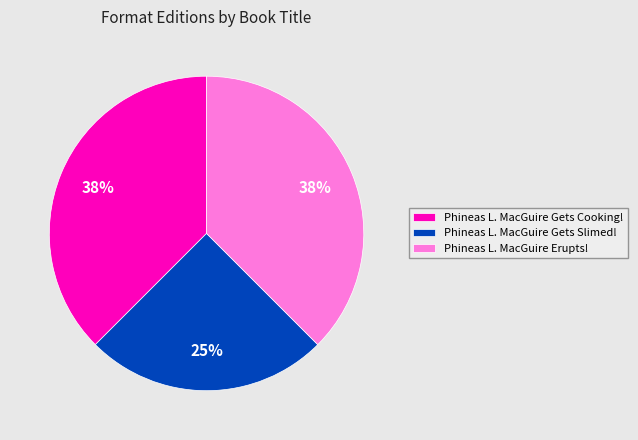

Is there a majority slice in this chart?

No